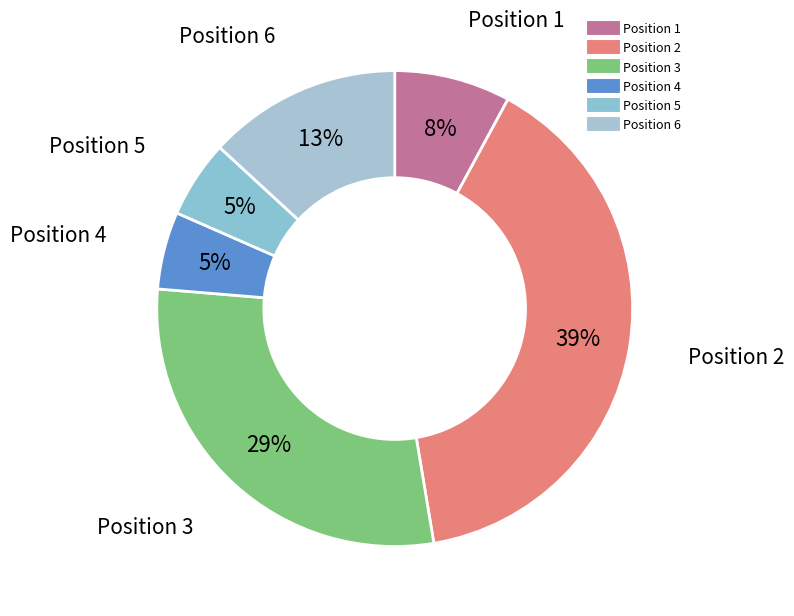

Does Position 2 account for over 50% of the chart?

No